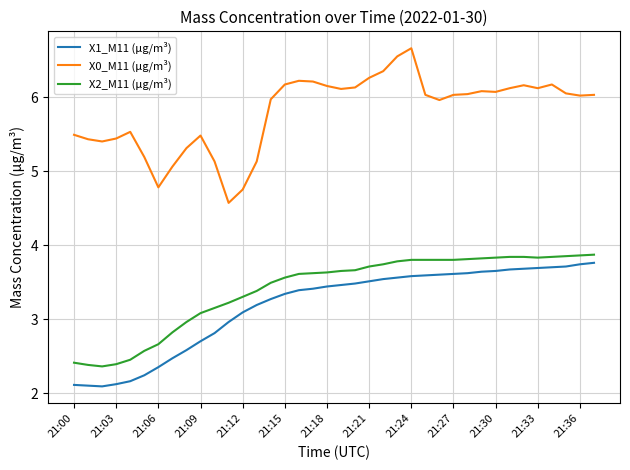

What is the minimum value shown in the chart?

2.1